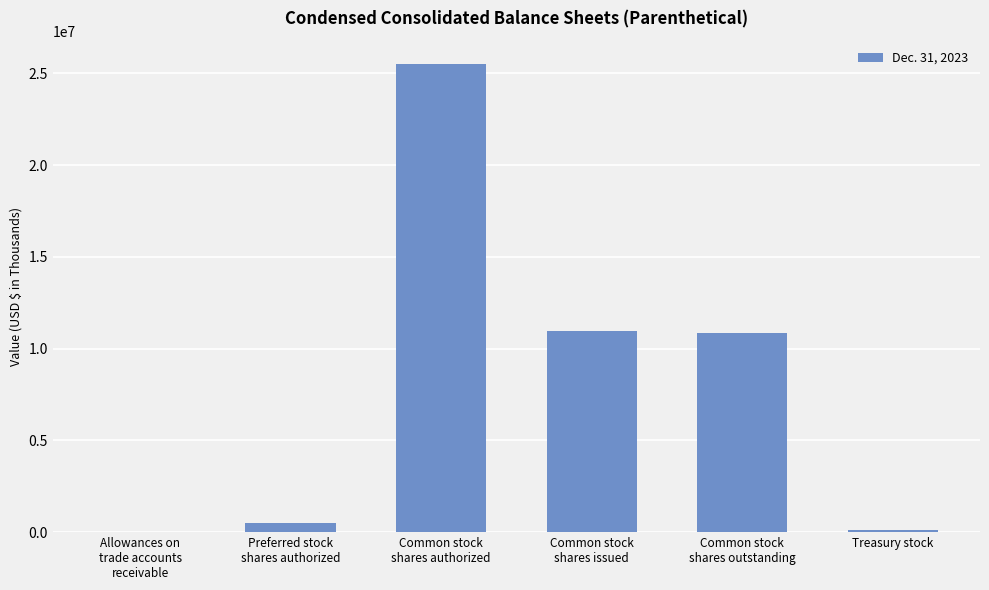

Reading right to left, list all the values displayed in this chart.

Treasury stock=143000	Common stock
shares outstanding=10828000	Common stock
shares issued=10971000	Common stock
shares authorized=25500000	Preferred stock
shares authorized=500000	Allowances on
trade accounts
receivable=1834